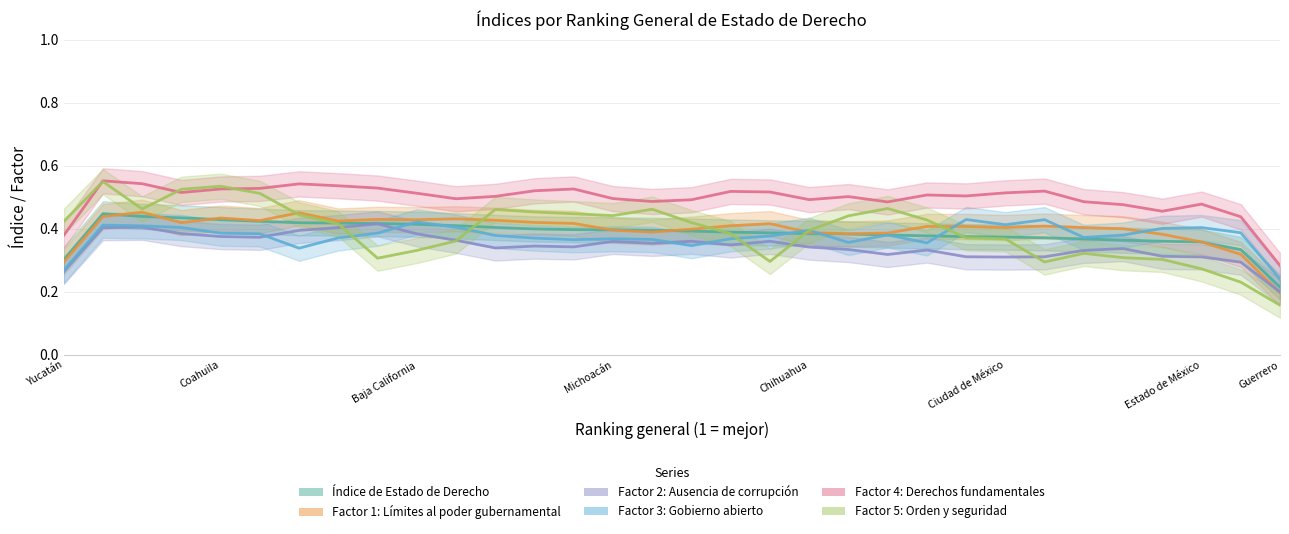

True or false: Factor 3: Gobierno abierto has more than 1 interior local peaks.

True